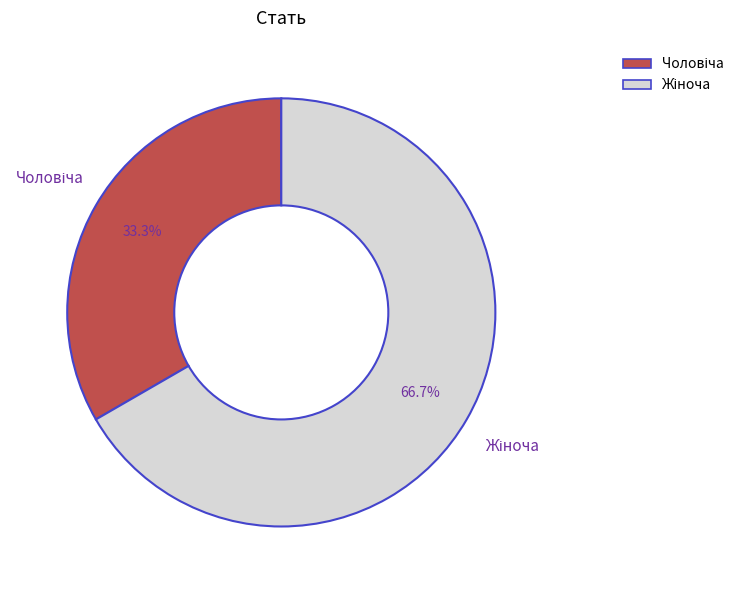

Is there any slice that represents more than half of the pie?

Yes